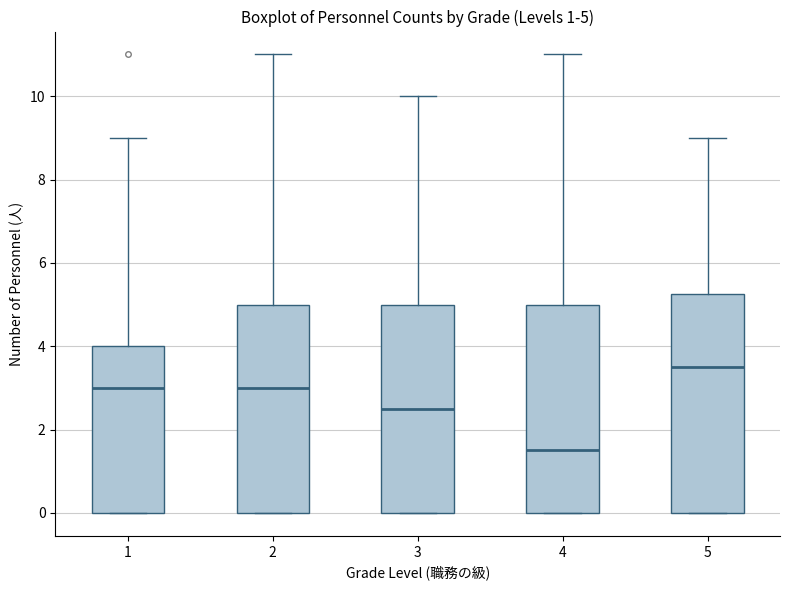

Which box is the tallest, from its lower edge to its upper edge?

5